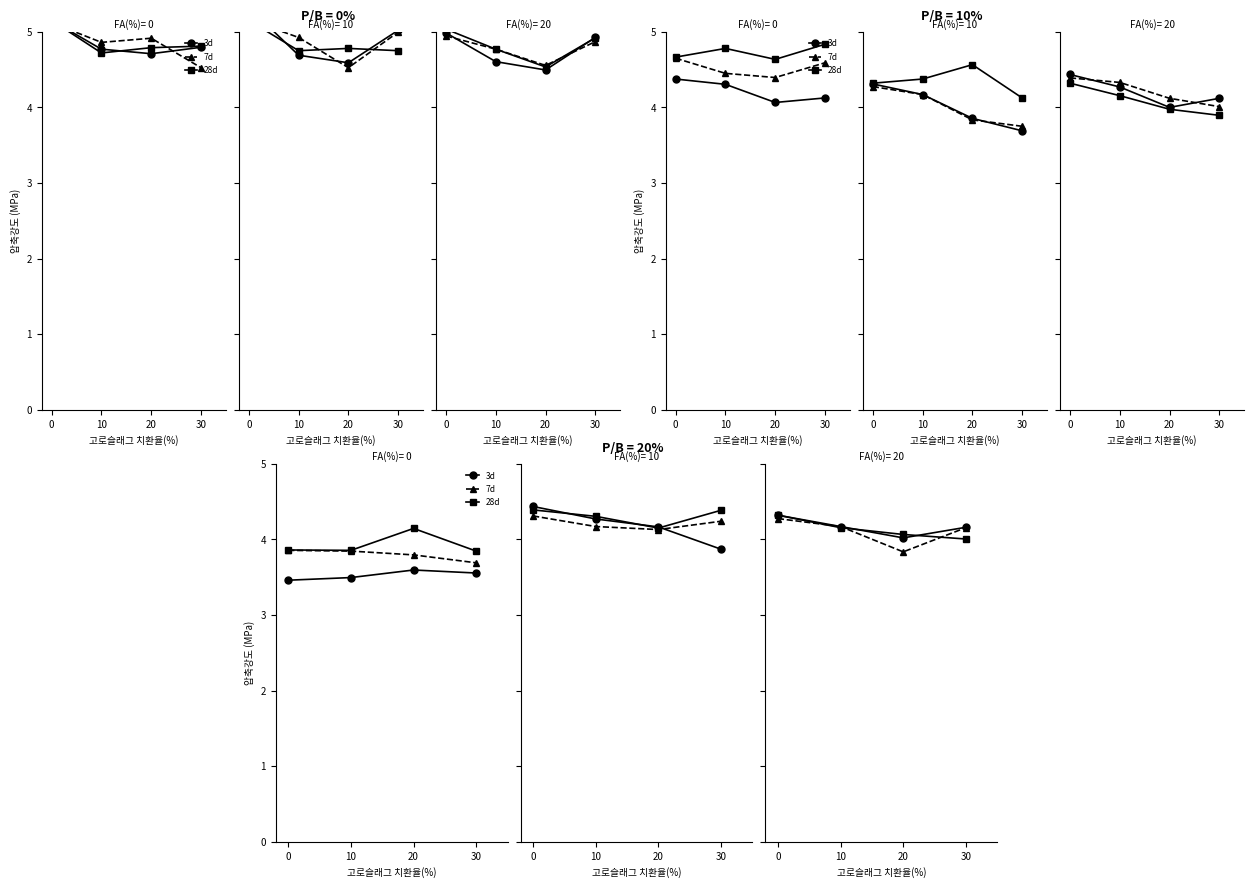

At how many categories does at least one series exceed 4?

4